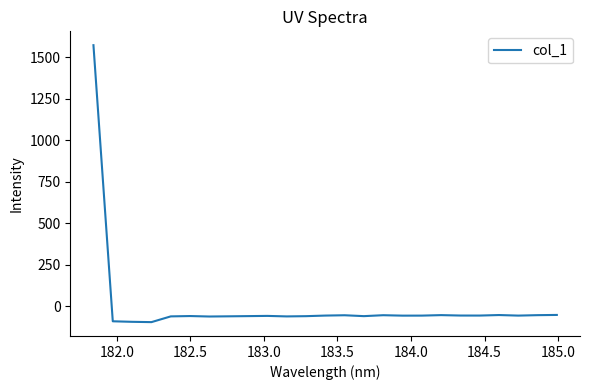

What is the minimum value shown in the chart?

-95.7